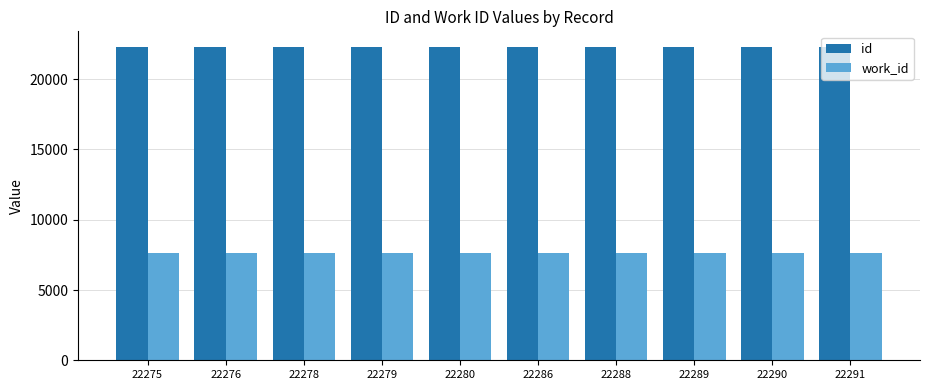

What is the total value across all series at 22291?

29906